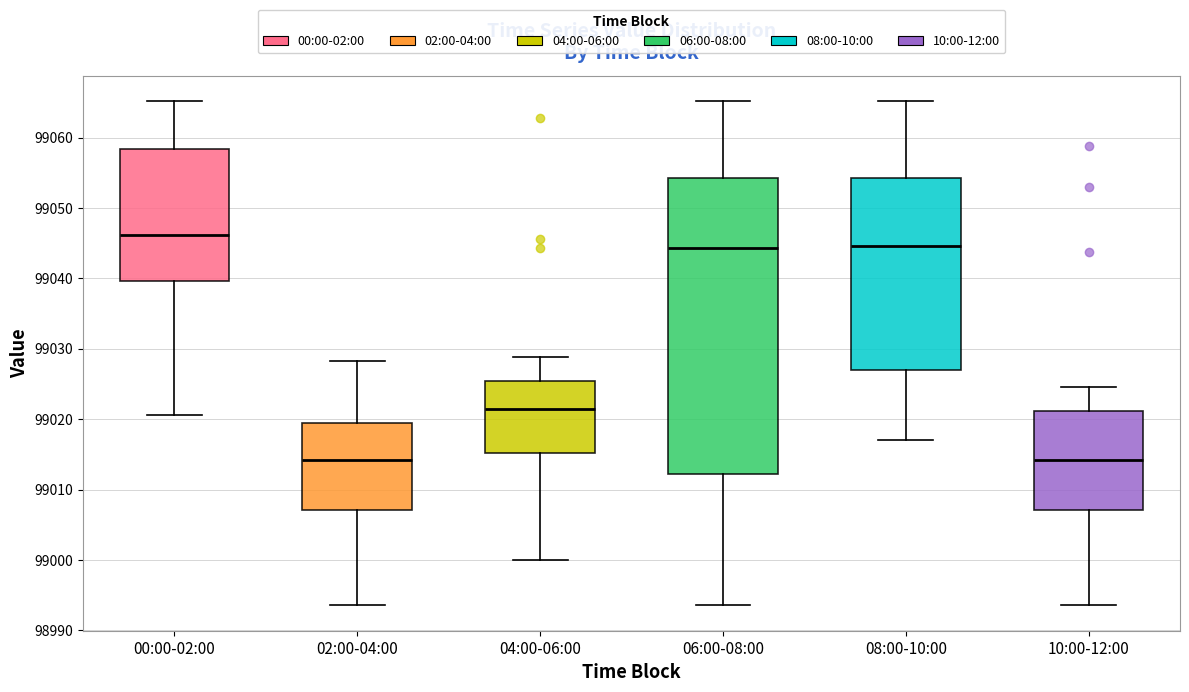

Reading left to right, transcribe this box plot: for each box, give where its median line is, the range the box spans, and where its two whiskers end, as read against the y-axis. The values are not printed on the chart, so give them approximately, as read against the axis.

00:00-02:00: median 99046, box 99040 to 99058, whiskers 99021 to 99065
02:00-04:00: median 99014, box 99007 to 99019, whiskers 98994 to 99028
04:00-06:00: median 99021, box 99015 to 99025, whiskers 99000 to 99029
06:00-08:00: median 99044, box 99012 to 99054, whiskers 98994 to 99065
08:00-10:00: median 99045, box 99027 to 99054, whiskers 99017 to 99065
10:00-12:00: median 99014, box 99007 to 99021, whiskers 98994 to 99025